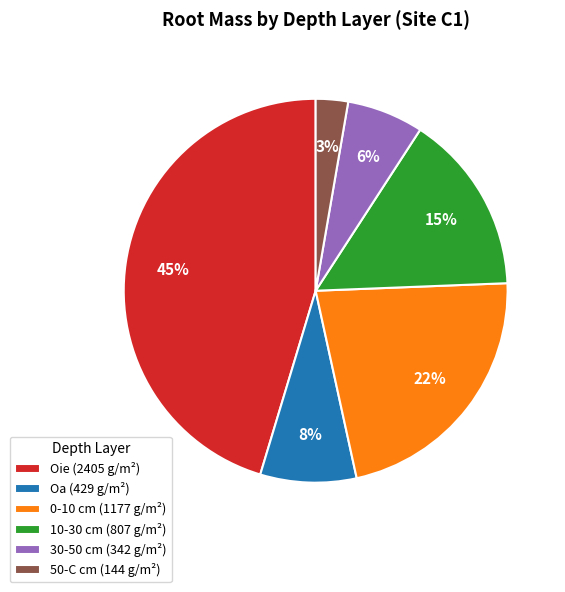

Do Oa (429 g/m²) and 50-C cm (144 g/m²) together represent more than half of the pie?

No